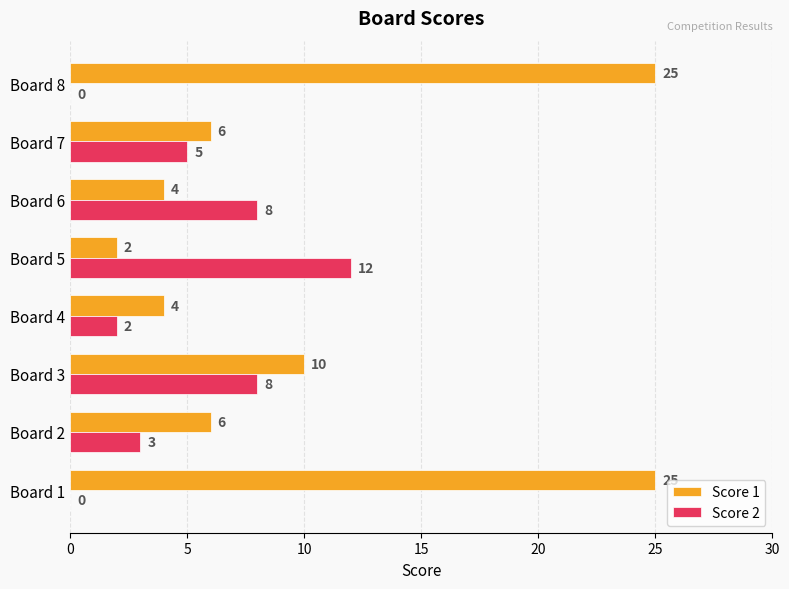

At which label does Score 2 reach its peak?

Board 5